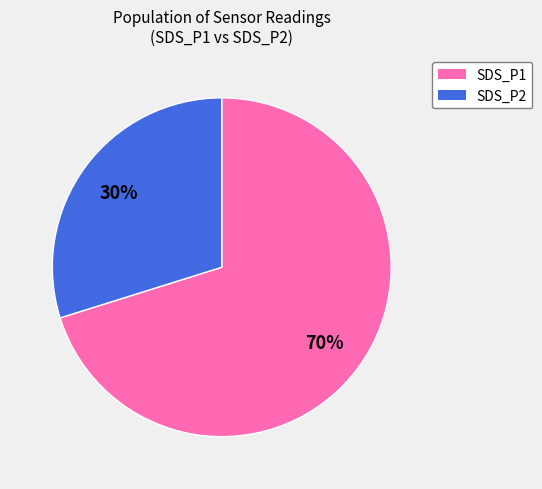

Which category accounts for the majority?

SDS_P1